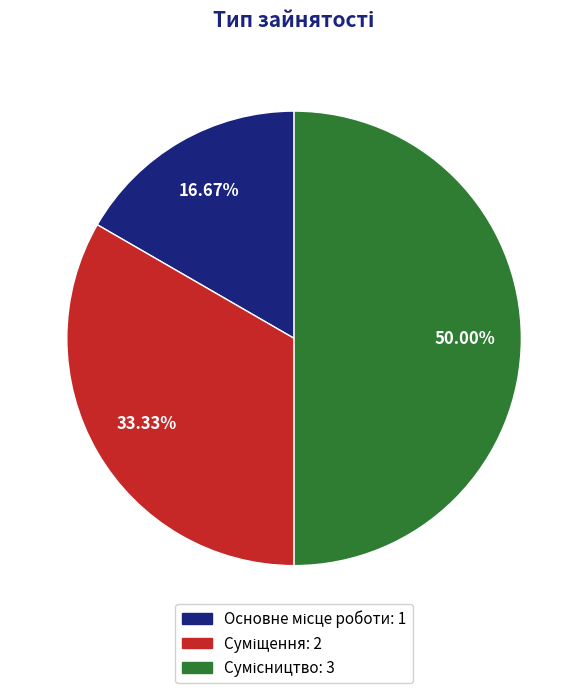

To the nearest percent, what is the combined percentage of Сумісництво and Основне місце роботи?

67%